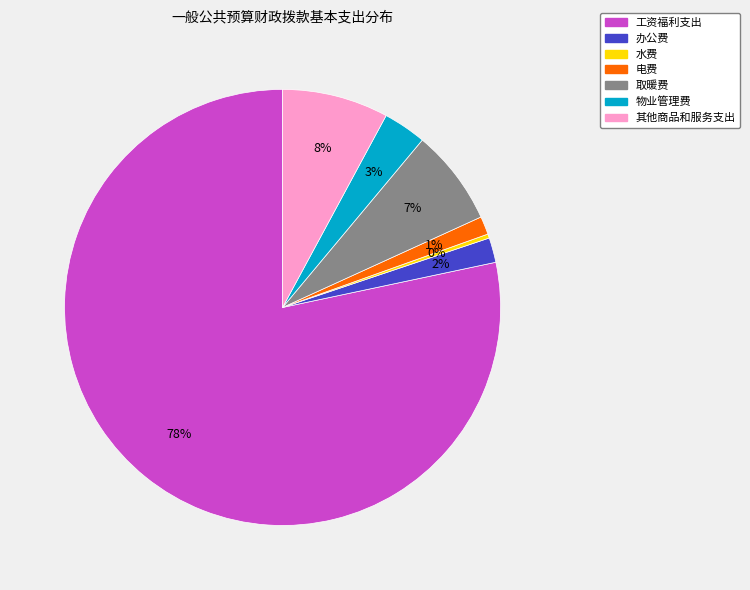

How many slices are in this pie chart?

7